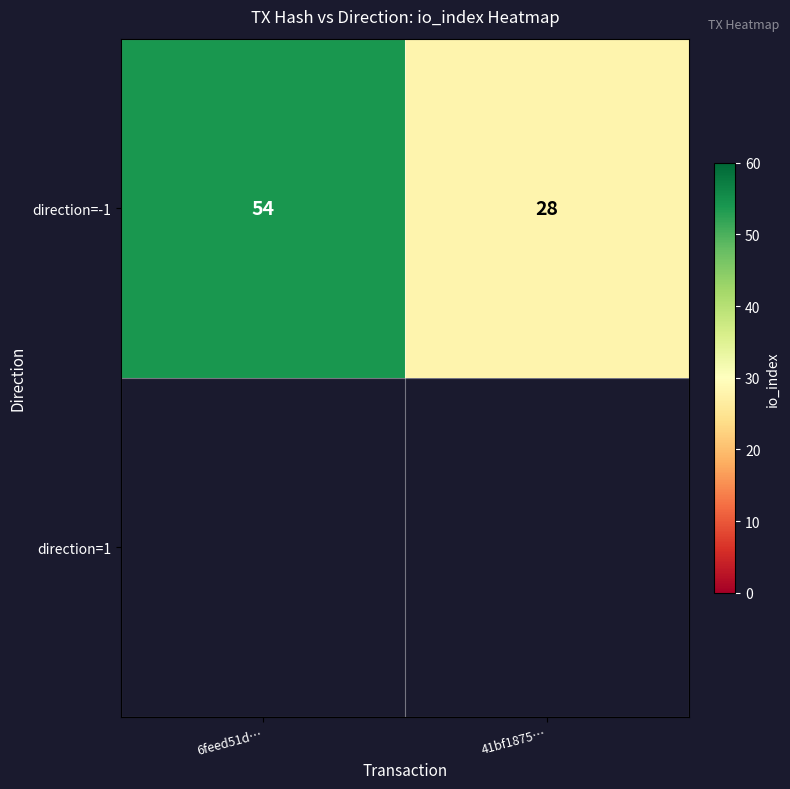

Reading right to left, list all the values displayed in this chart.

28	54